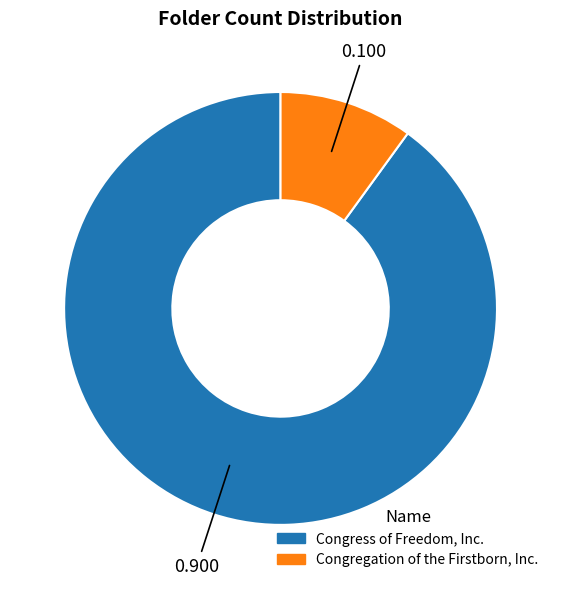

Is there any slice that represents more than half of the pie?

Yes